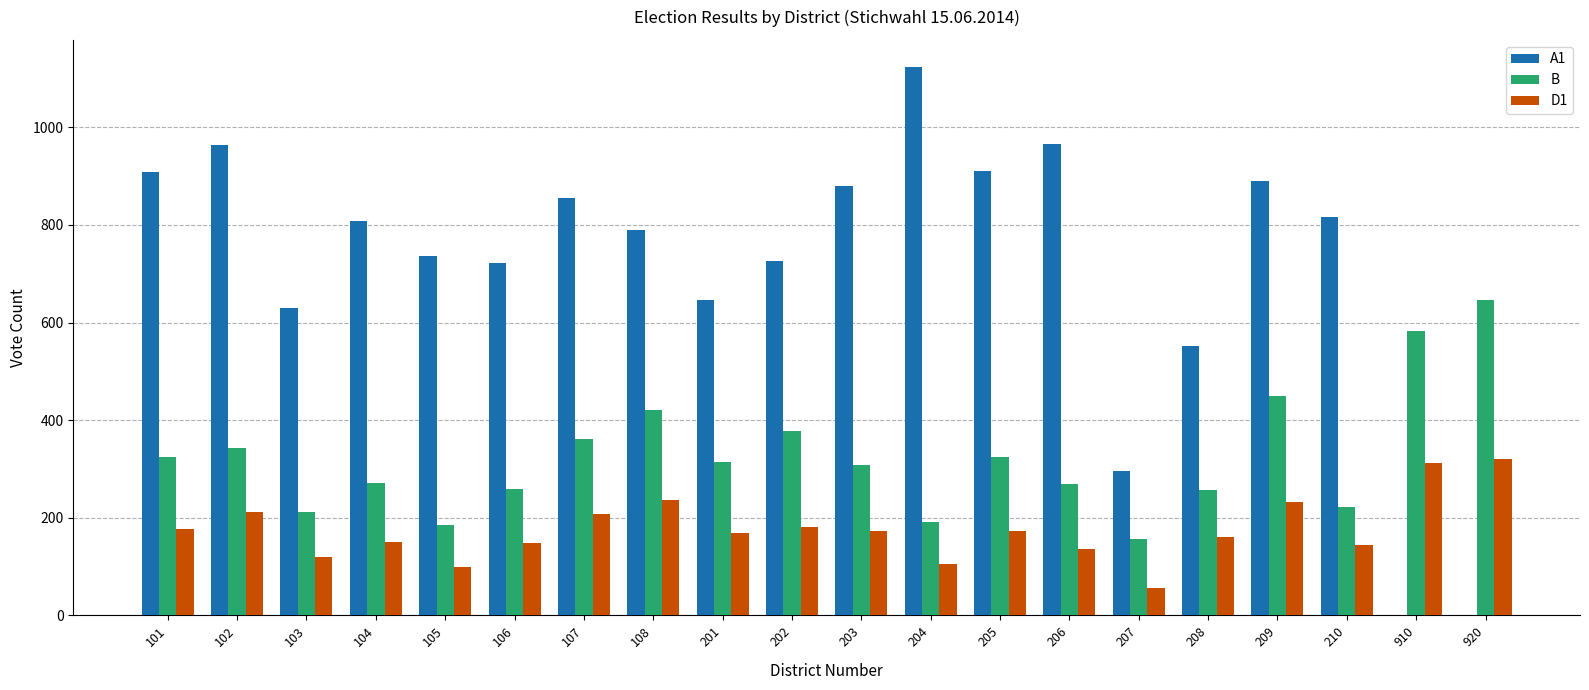

The A1 series shows -463 at 920. True or false?

False